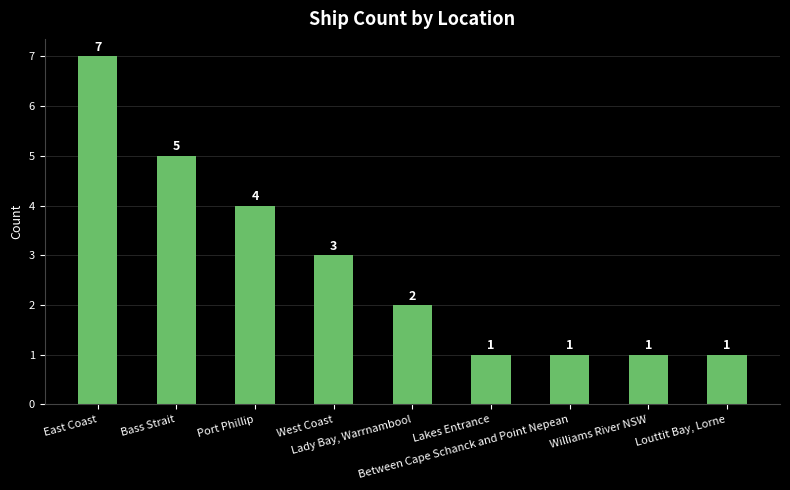

What is the difference between the maximum and minimum values?

6